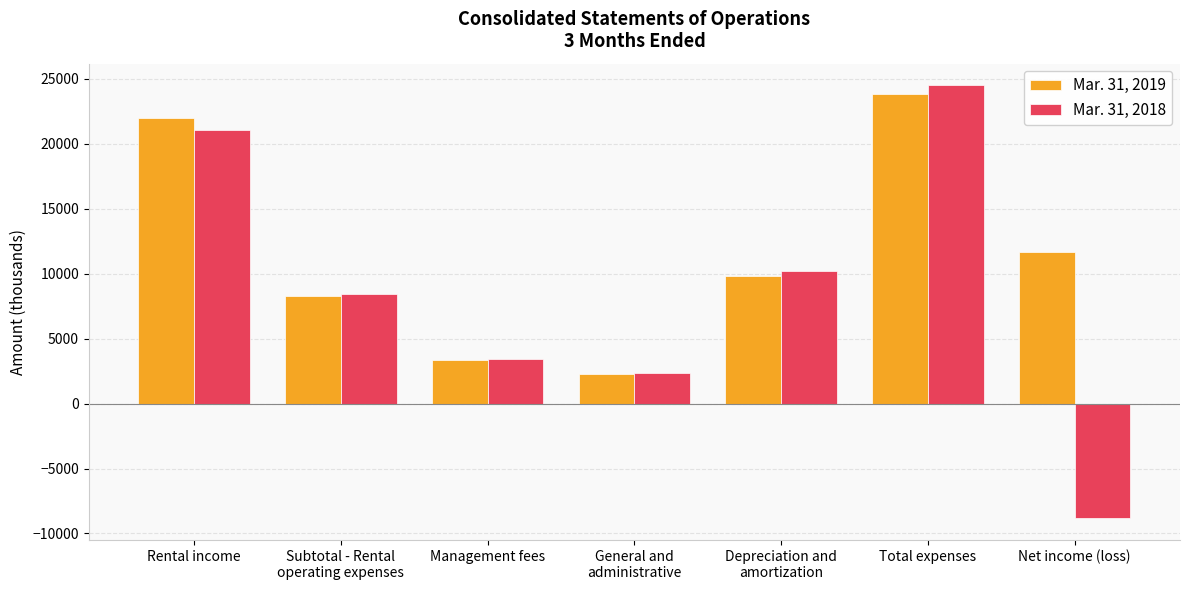

Are the bars horizontal?

No